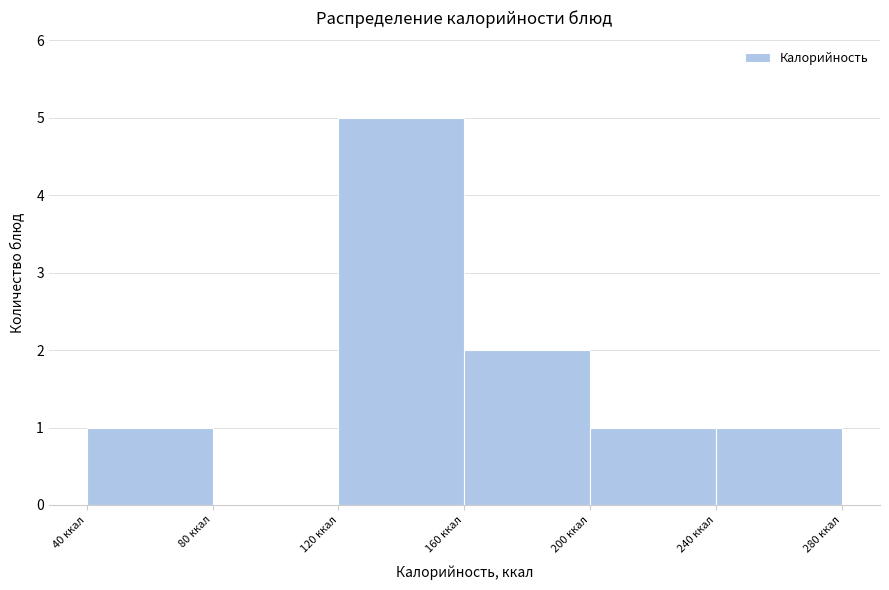

Reading left to right, list every bar in this chart as the range it spans on the x-axis followed by its height. The values are not printed on the chart, so give them approximately, as read against the axis.

40 to 80: 1
80 to 120: 0
120 to 160: 5
160 to 200: 2
200 to 240: 1
240 to 280: 1